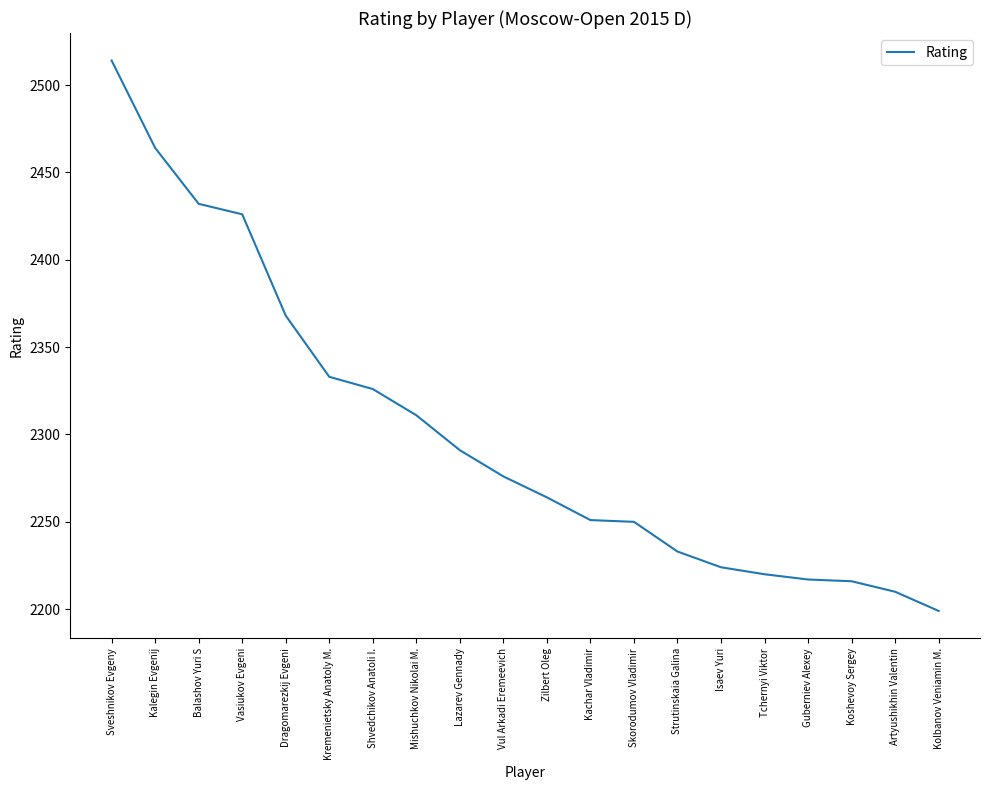

What is the change in value from Shvedchikov Anatoli I. to Tchernyi Viktor?

-106